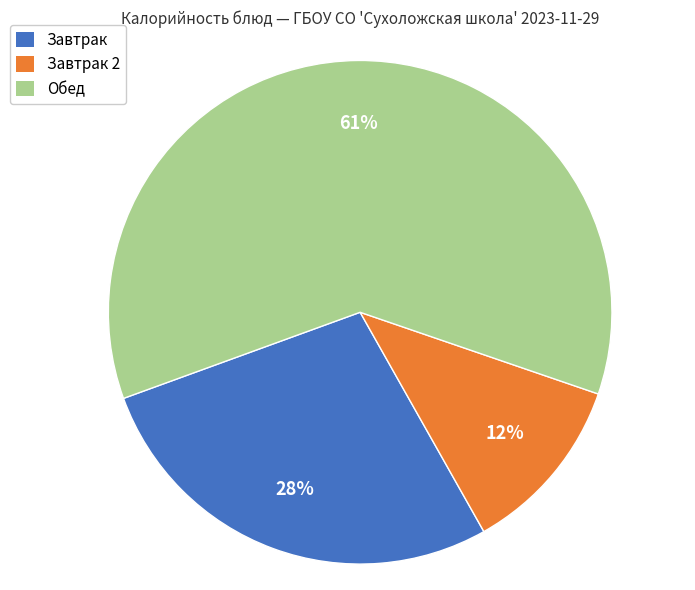

Rank the categories by value from lowest to highest.

Завтрак 2, Завтрак, Обед